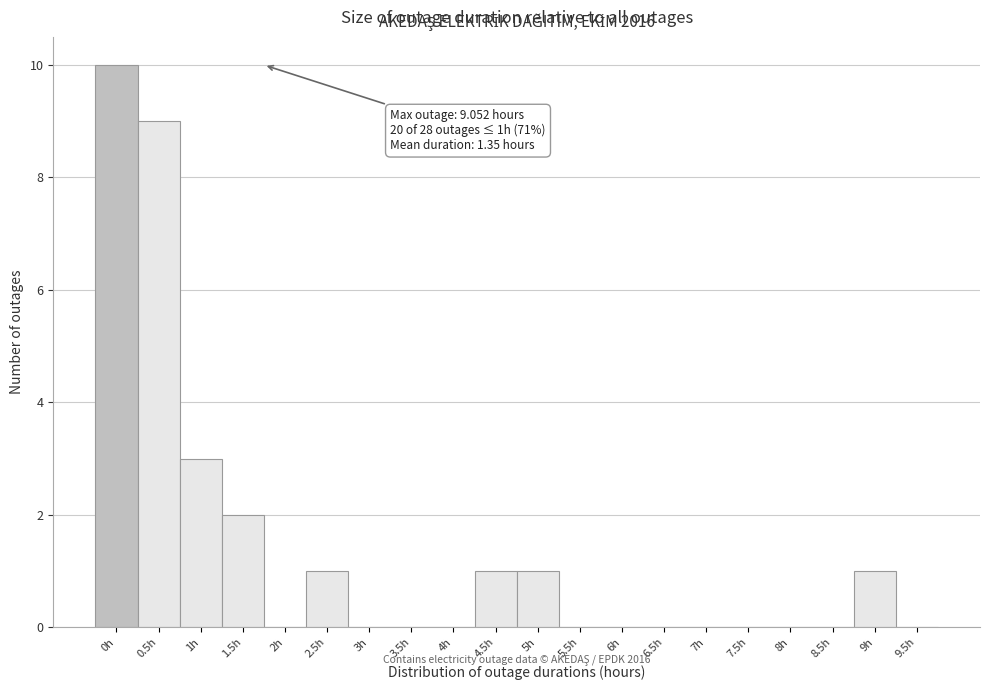

Reading right to left, extract all data points from this chart.

9.5h=0	9h=1	8.5h=0	8h=0	7.5h=0	7h=0	6.5h=0	6h=0	5.5h=0	5h=1	4.5h=1	4h=0	3.5h=0	3h=0	2.5h=1	2h=0	1.5h=2	1h=3	0.5h=9	0h=10